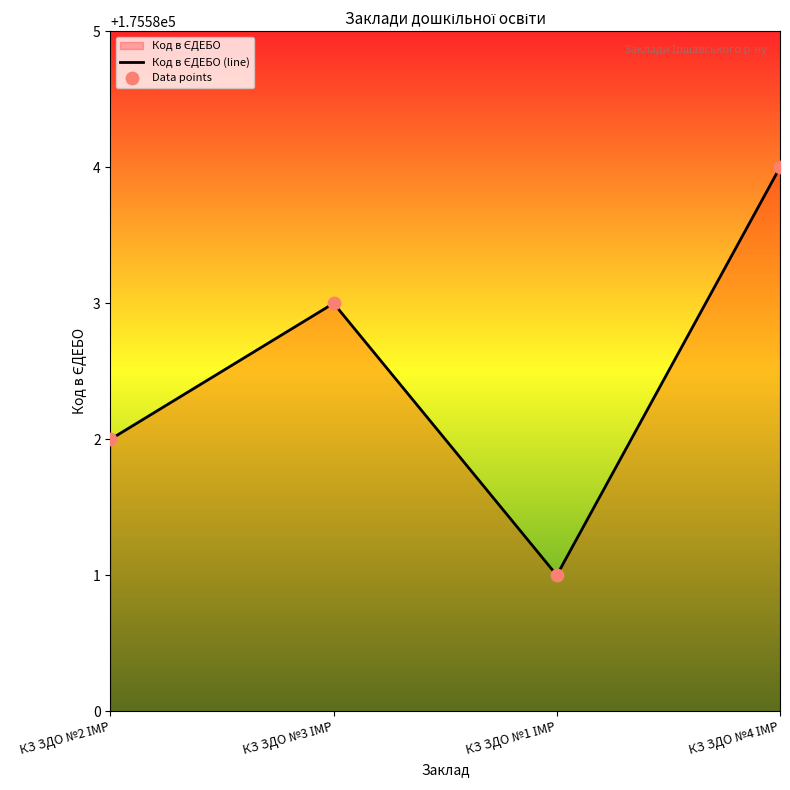

Between КЗ ЗДО №4 ІМР and КЗ ЗДО №2 ІМР, which is larger?

КЗ ЗДО №4 ІМР